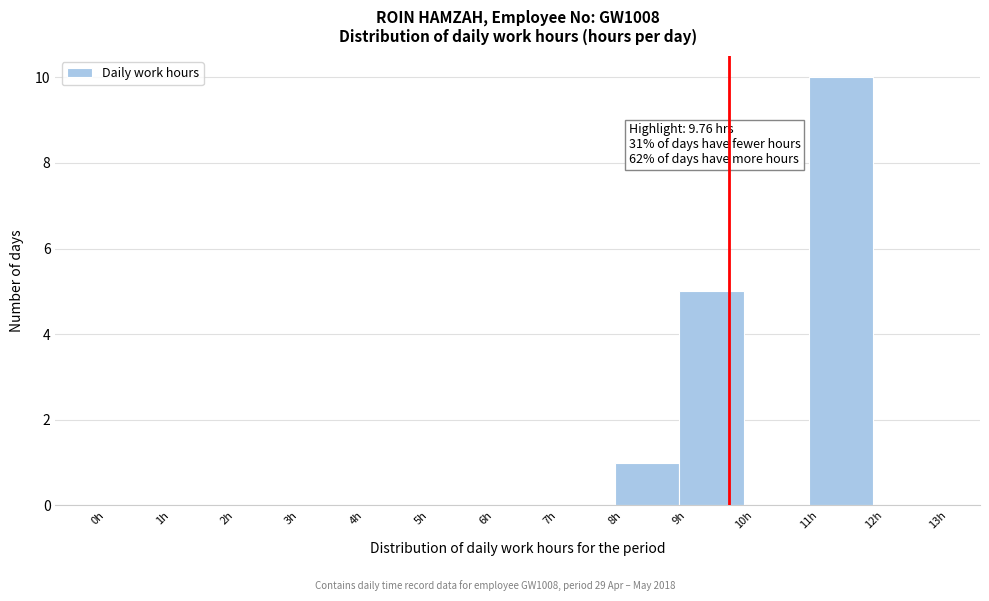

Which range on the x-axis has the tallest bar?

11 to 12